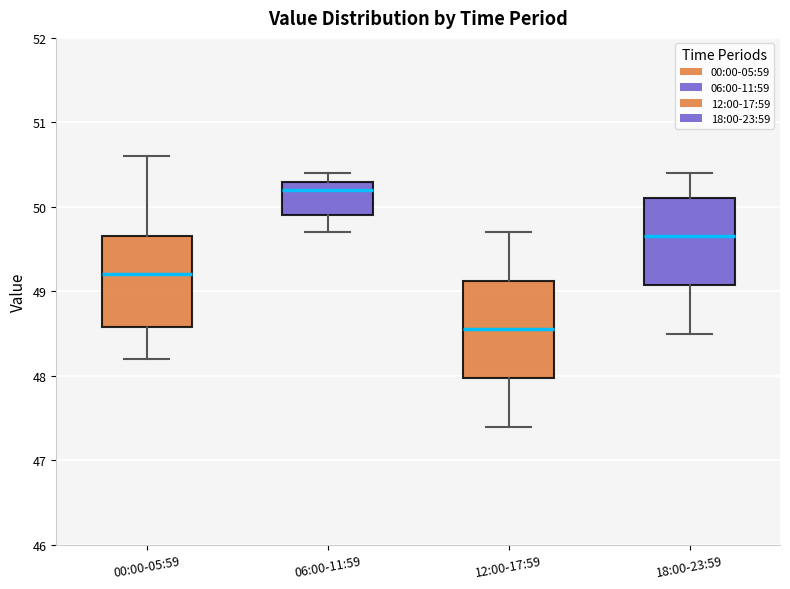

Reading left to right, read every box against the y-axis: the position of its median line, the range the box covers, and the ends of its whiskers. The values are not printed on the chart, so give them approximately, as read against the axis.

00:00-05:59: median 49.2, box 48.6 to 49.7, whiskers 48.2 to 50.6
06:00-11:59: median 50.2, box 49.9 to 50.3, whiskers 49.7 to 50.4
12:00-17:59: median 48.6, box 48.0 to 49.1, whiskers 47.4 to 49.7
18:00-23:59: median 49.7, box 49.1 to 50.1, whiskers 48.5 to 50.4